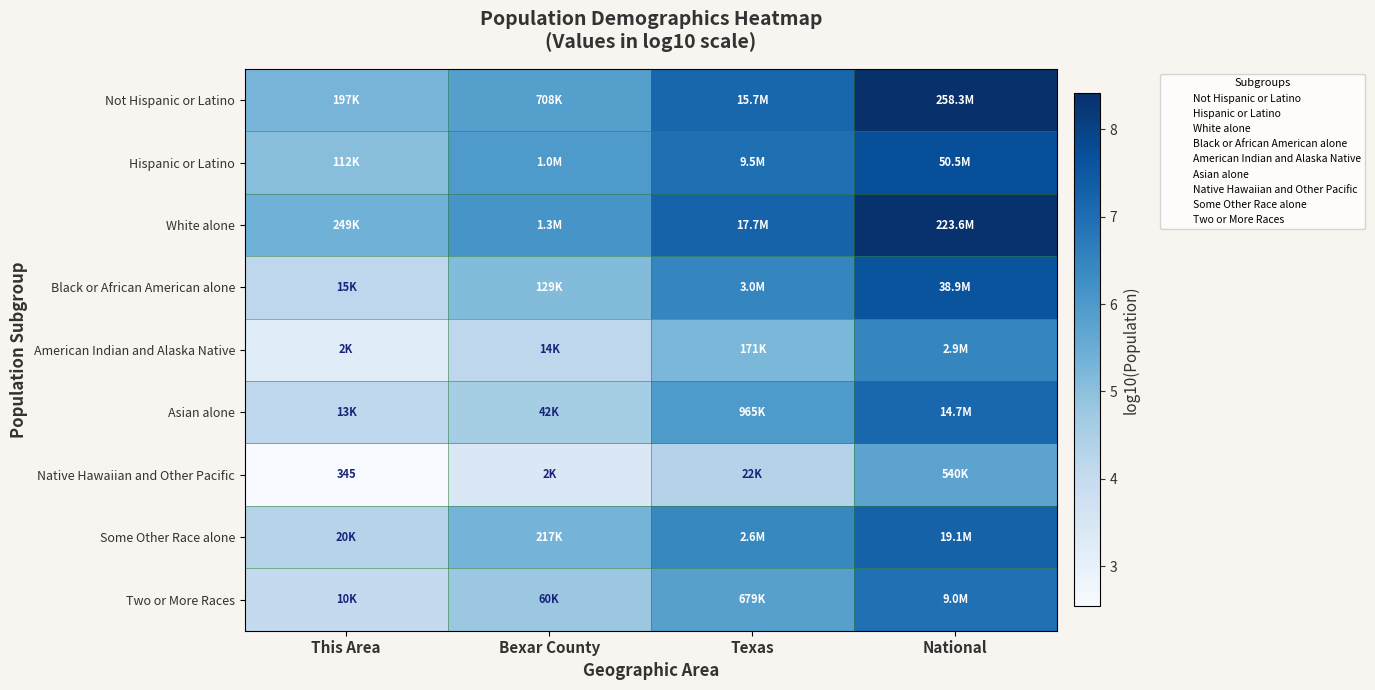

Rank the categories by White alone value from highest to lowest.

National, Texas, Bexar County, This Area